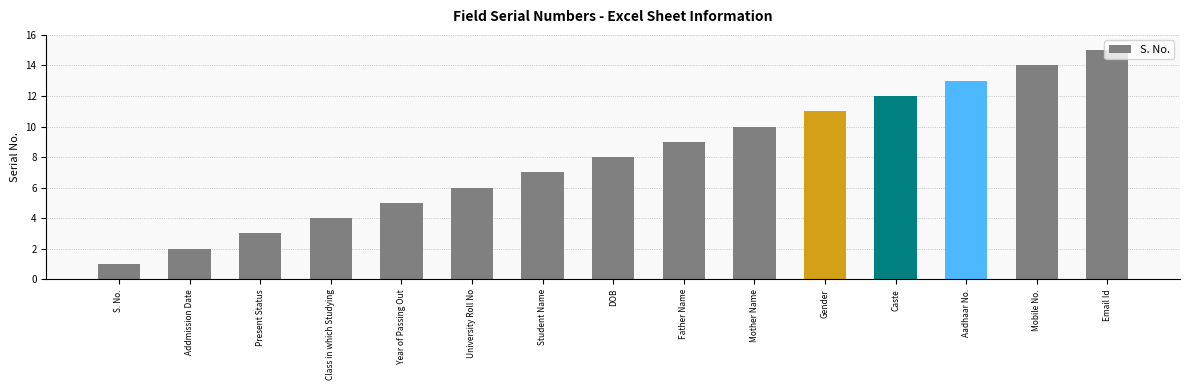

How many data points are less than 8?

7